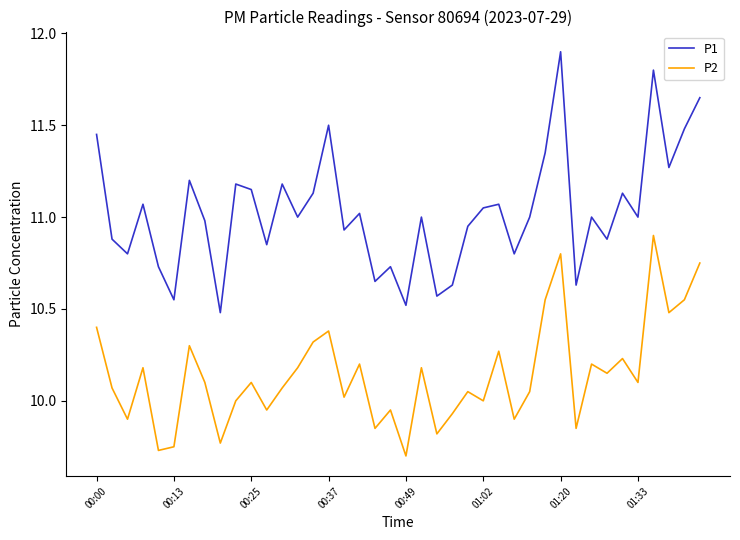

What is the highest value of the P1 series?

11.9